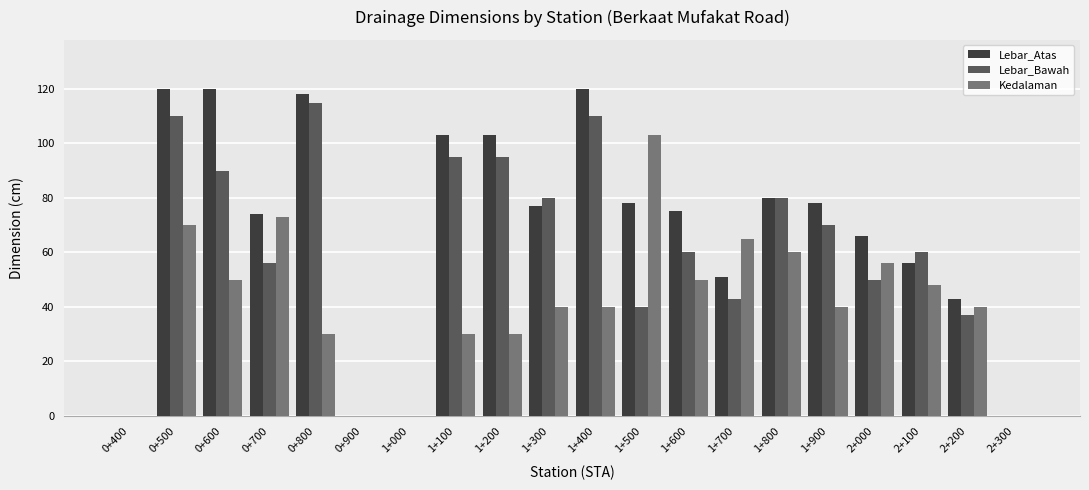

Which series changed the most between 0+800 and 1+300?

Lebar_Atas